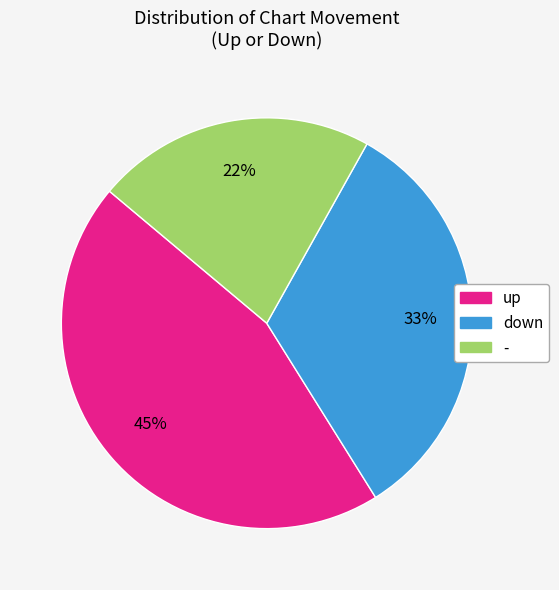

Is the sum of - and down greater than half?

Yes